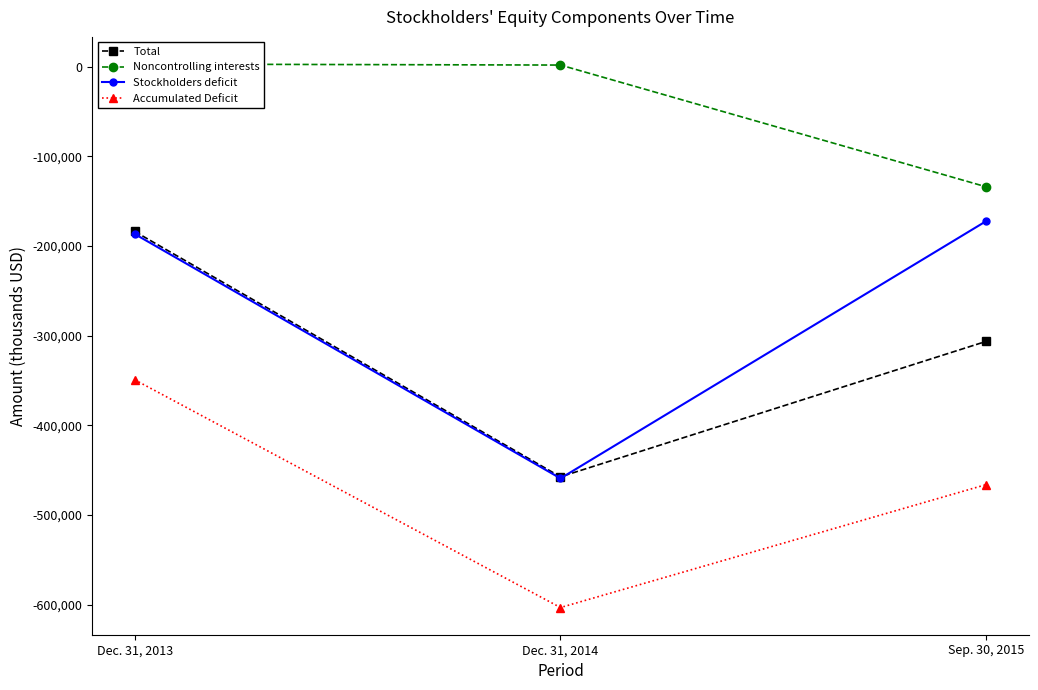

At which label does Accumulated Deficit first exceed -466112?

Dec. 31, 2013